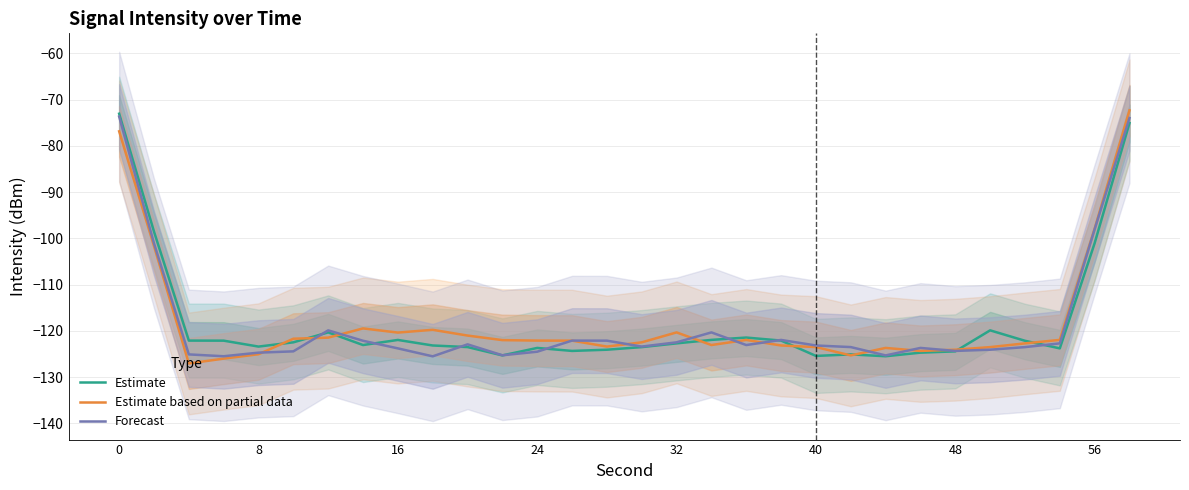

Reading right to left, list all the values displayed in this chart.

Estimate: -75.1	-101.0	-123.8	-122.1	-119.9	-124.4	-124.7	-125.5	-125.1	-125.4	-122.1	-121.4	-121.9	-122.7	-123.5	-124.1	-124.3	-123.7	-125.3	-123.5	-123.1	-121.9	-123.0	-120.3	-122.5	-123.4	-122.1	-122.1	-98.5	-73.1
Estimate based on partial data: -72.3	-97.9	-121.9	-122.7	-123.5	-124.1	-124.3	-123.7	-125.3	-123.5	-123.1	-121.9	-123.0	-120.3	-122.5	-123.4	-122.1	-122.1	-122.0	-121.0	-119.8	-120.4	-119.5	-121.4	-121.7	-125.0	-126.0	-127.0	-101.6	-76.9
Forecast: -74.0	-98.0	-122.7	-123.5	-124.1	-124.3	-123.7	-125.3	-123.5	-123.1	-121.9	-123.0	-120.3	-122.5	-123.4	-122.1	-122.1	-124.5	-125.3	-122.9	-125.5	-123.8	-122.1	-119.9	-124.4	-124.7	-125.5	-125.1	-101.1	-73.7